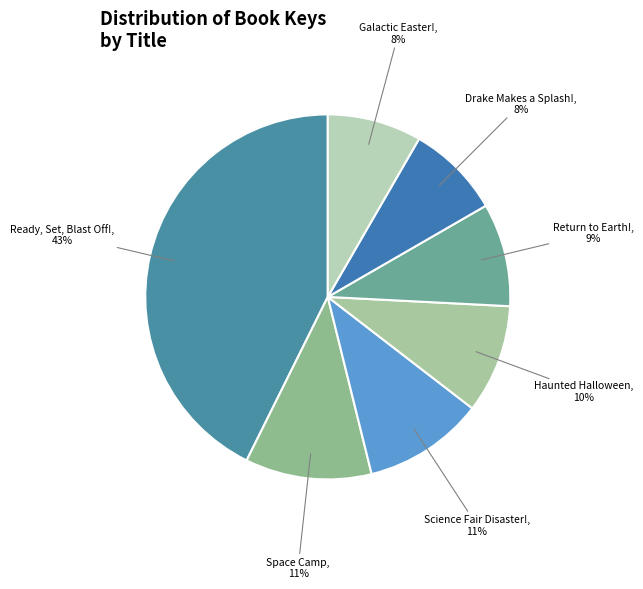

How many segments does this pie chart have?

7